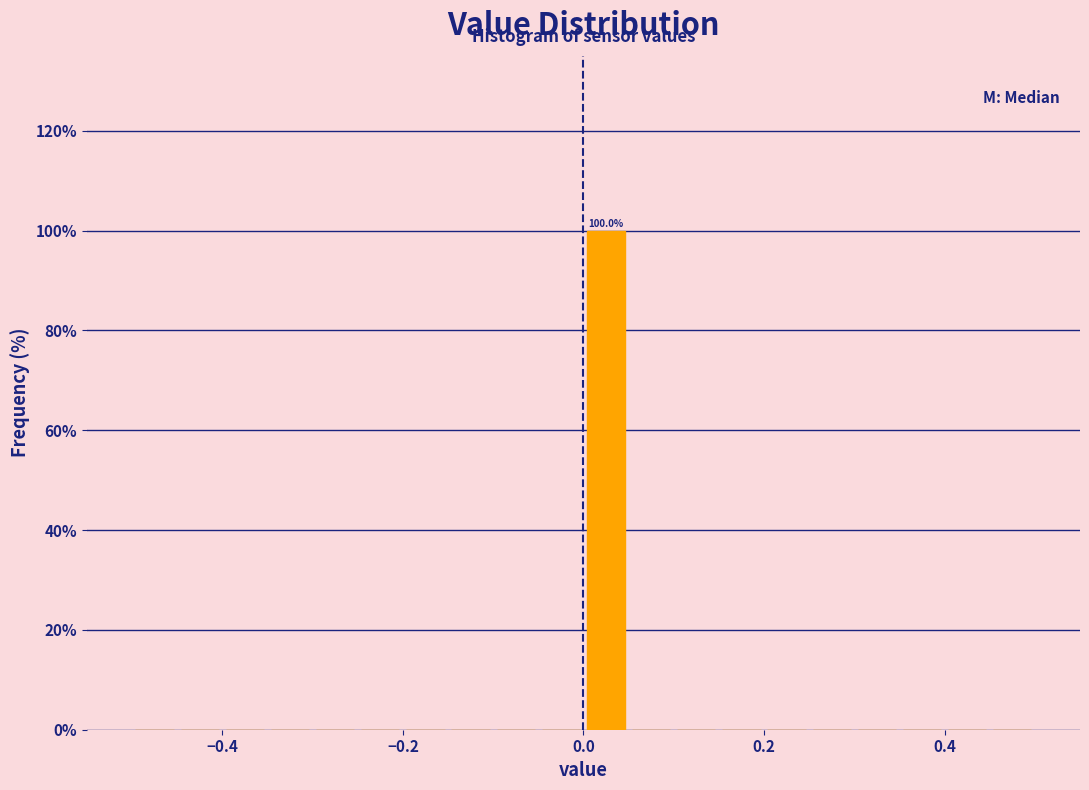

Around what value on the x-axis is the tallest bar? Give the approximate position of its centre, as read against the axis.

0.02